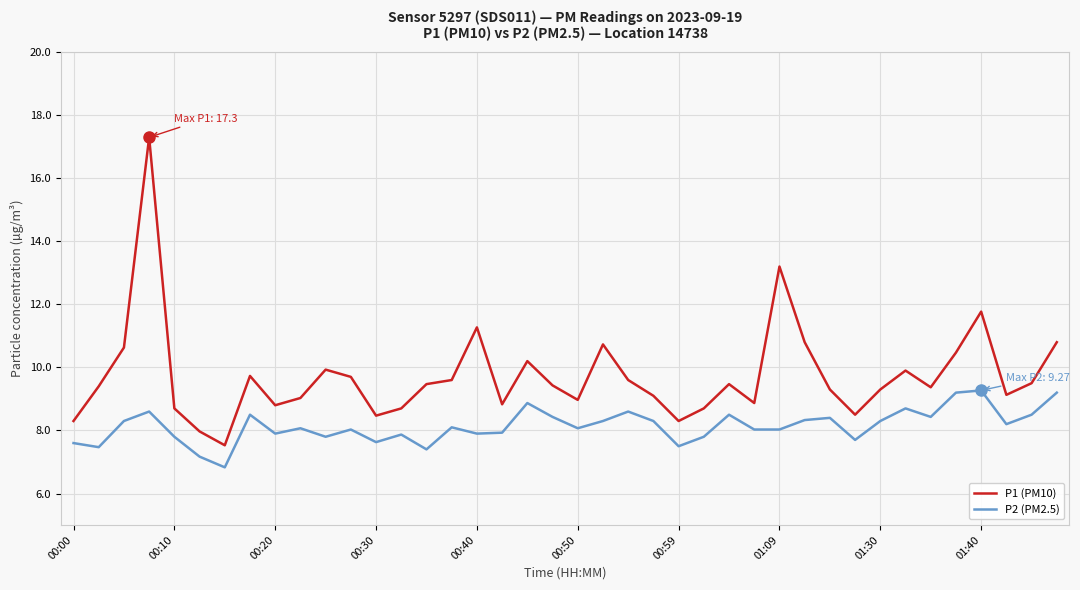

List the series in order of their overall mean, highest first.

P1 (PM10), P2 (PM2.5)